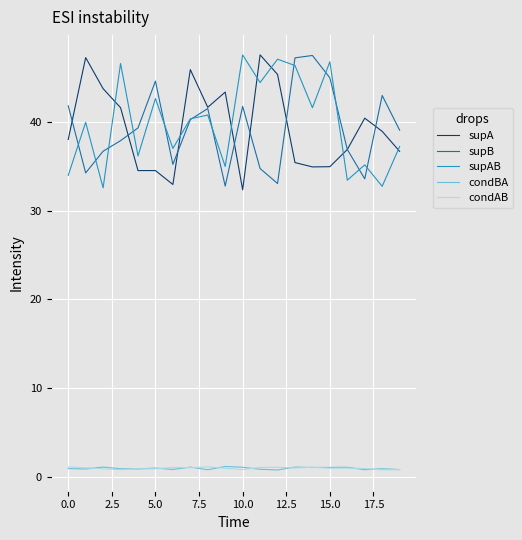

What is the highest value of the condBA series?

1.2